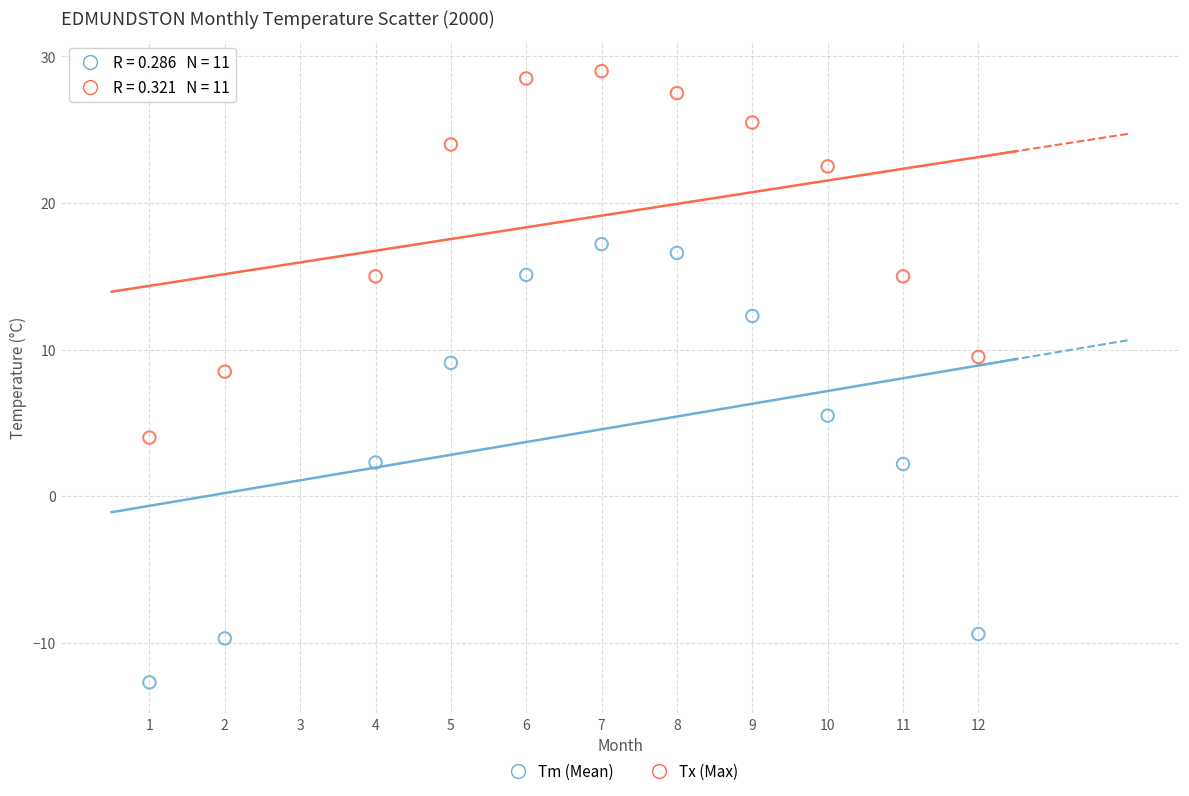

Across all series, what Y value is closest to 8?

8.5